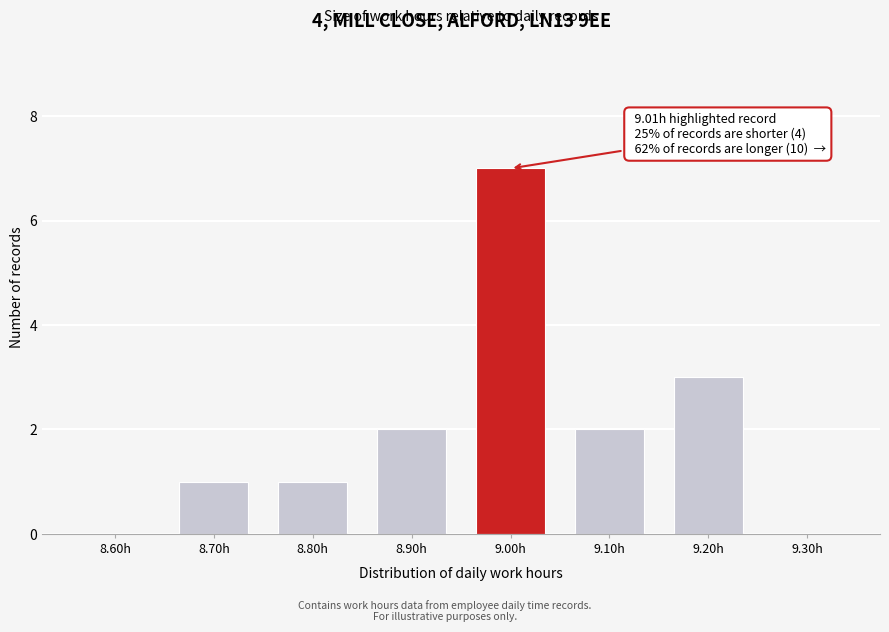

Reading left to right, what are all the values shown in this chart?

8.60h=0	8.70h=1	8.80h=1	8.90h=2	9.00h=7	9.10h=2	9.20h=3	9.30h=0